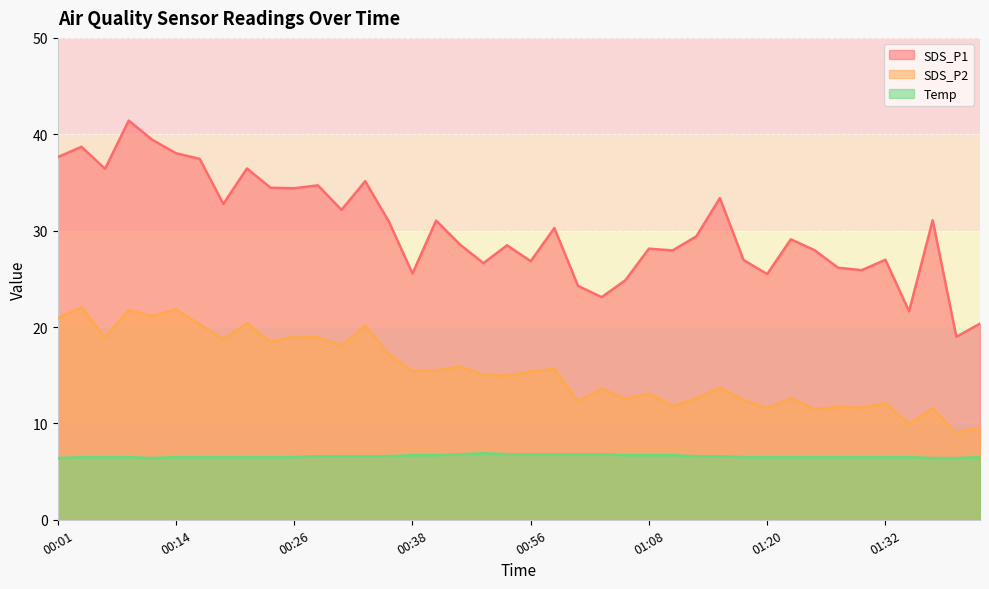

The Temp series shows 6.4 at 00:11. True or false?

True